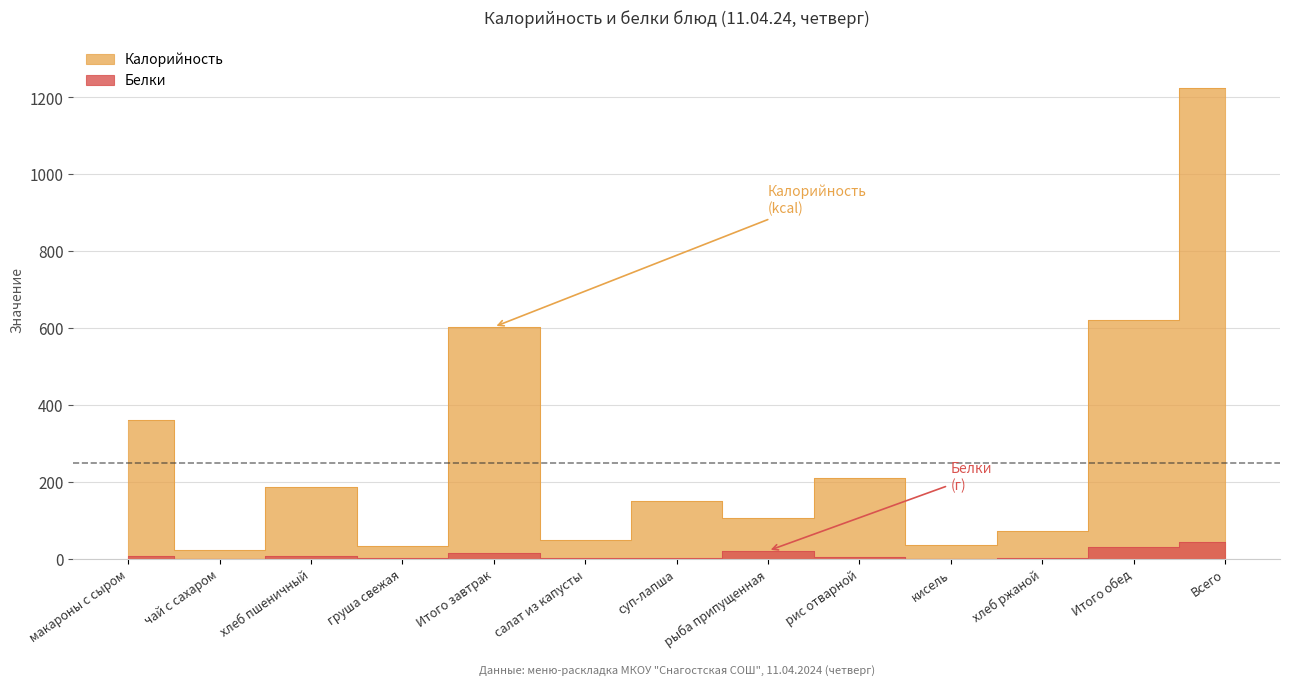

Reading left to right, transcribe all the data shown in this chart.

Калорийность: макароны с сыром=359.7	чай с сахаром=23.1	хлеб пшеничный=187.5	груша свежая=32.8	Итого завтрак=603.1	салат из капусты=48.4	суп-лапша=149.5	рыба припущенная=105.7	рис отварной=209.0	кисель=36.9	хлеб ржаной=71.0	Итого обед=620.6	Всего=1223.7
Белки: макароны с сыром=6.6	чай с сахаром=0.3	хлеб пшеничный=6.1	груша свежая=0.9	Итого завтрак=13.8	салат из капусты=0.7	суп-лапша=1.6	рыба припущенная=20.7	рис отварной=4.9	кисель=0.0	хлеб ржаной=2.8	Итого обед=30.6	Всего=44.4